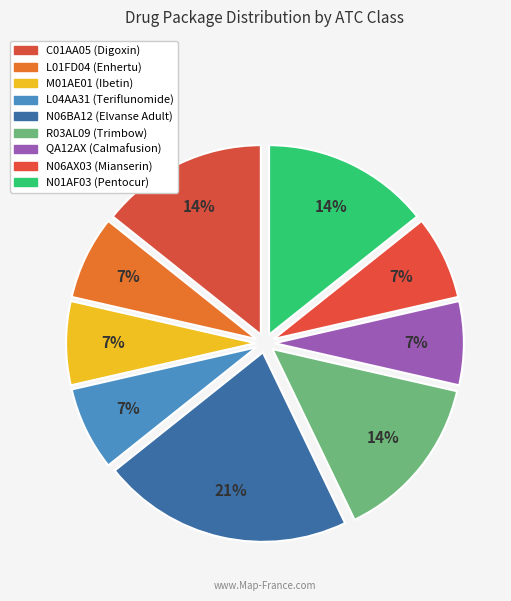

True or false: N01AF03 (Pentocur) accounts for 26% of the total.

False